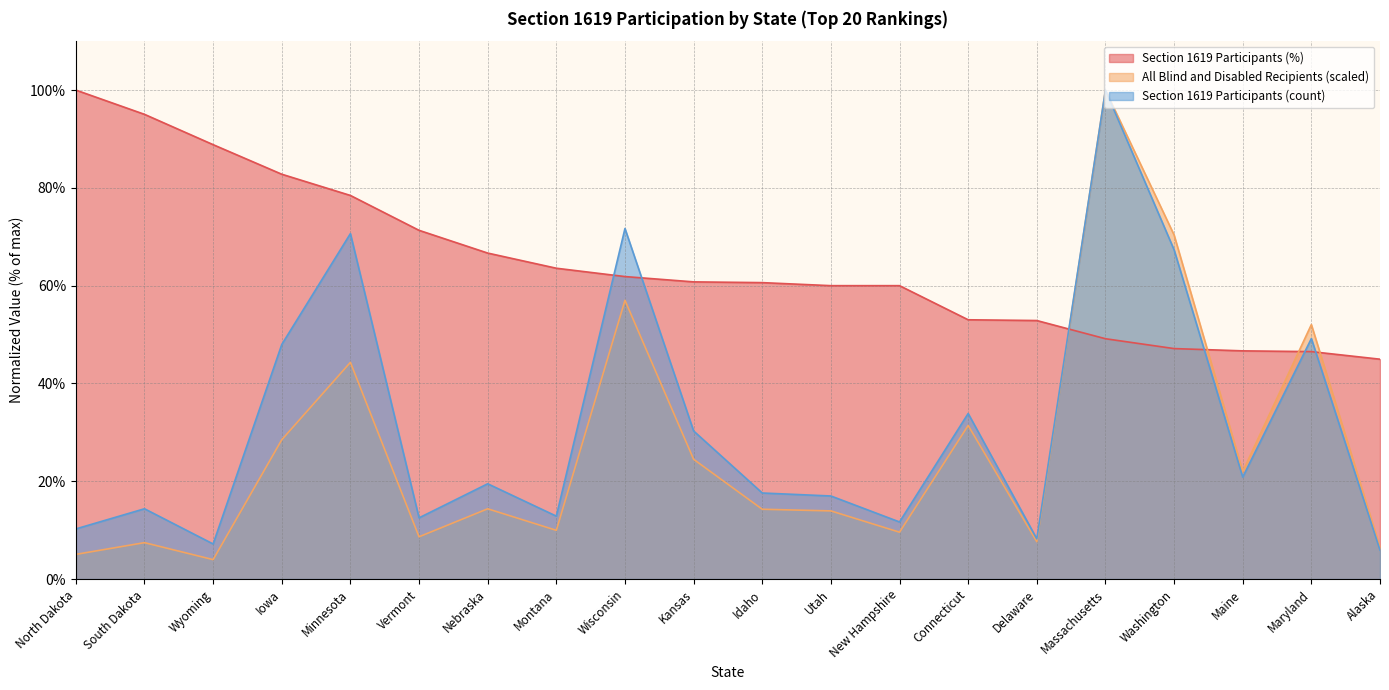

True or false: All Blind and Disabled Recipients (scaled) and Section 1619 Participants (count) intersect in this chart.

False